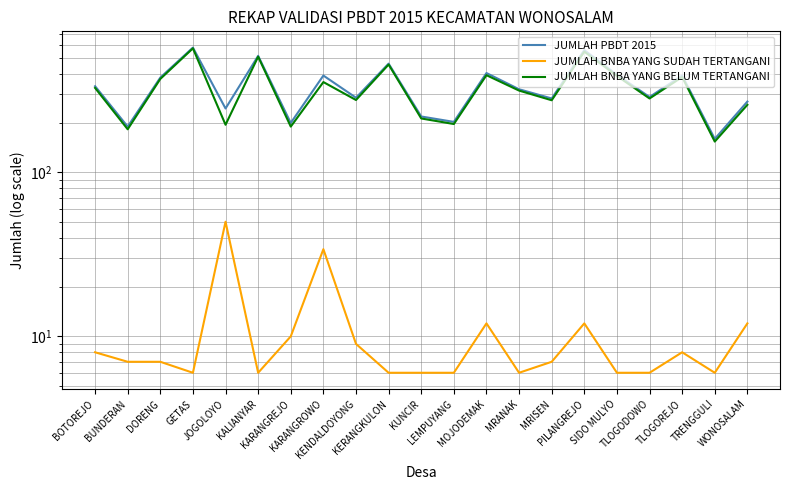

What are all the series names shown in the legend?

JUMLAH PBDT 2015, JUMLAH BNBA YANG SUDAH TERTANGANI, JUMLAH BNBA YANG BELUM TERTANGANI